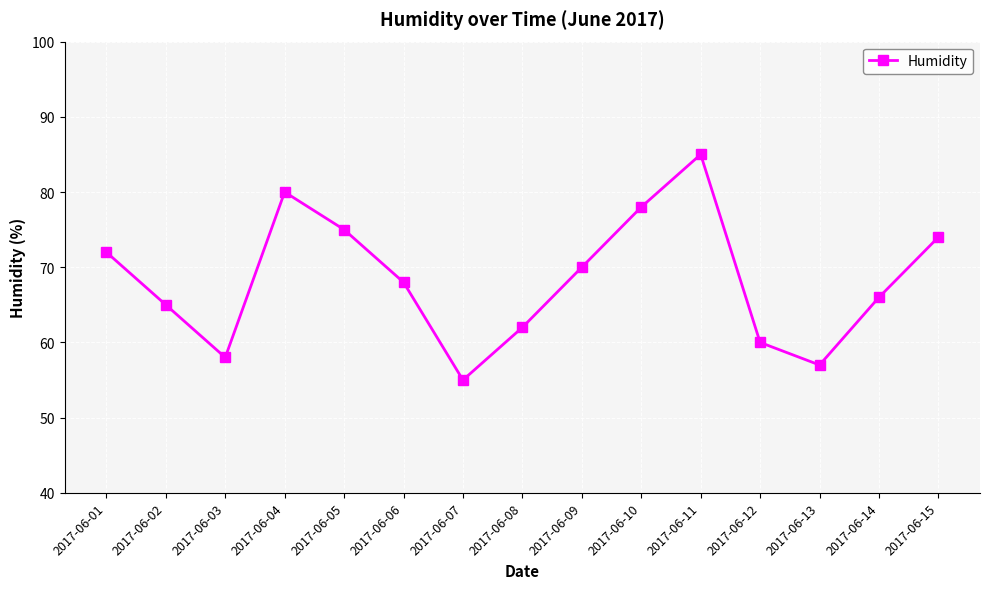

How many points are higher than both their immediate neighbors (excluding endpoints)?

2